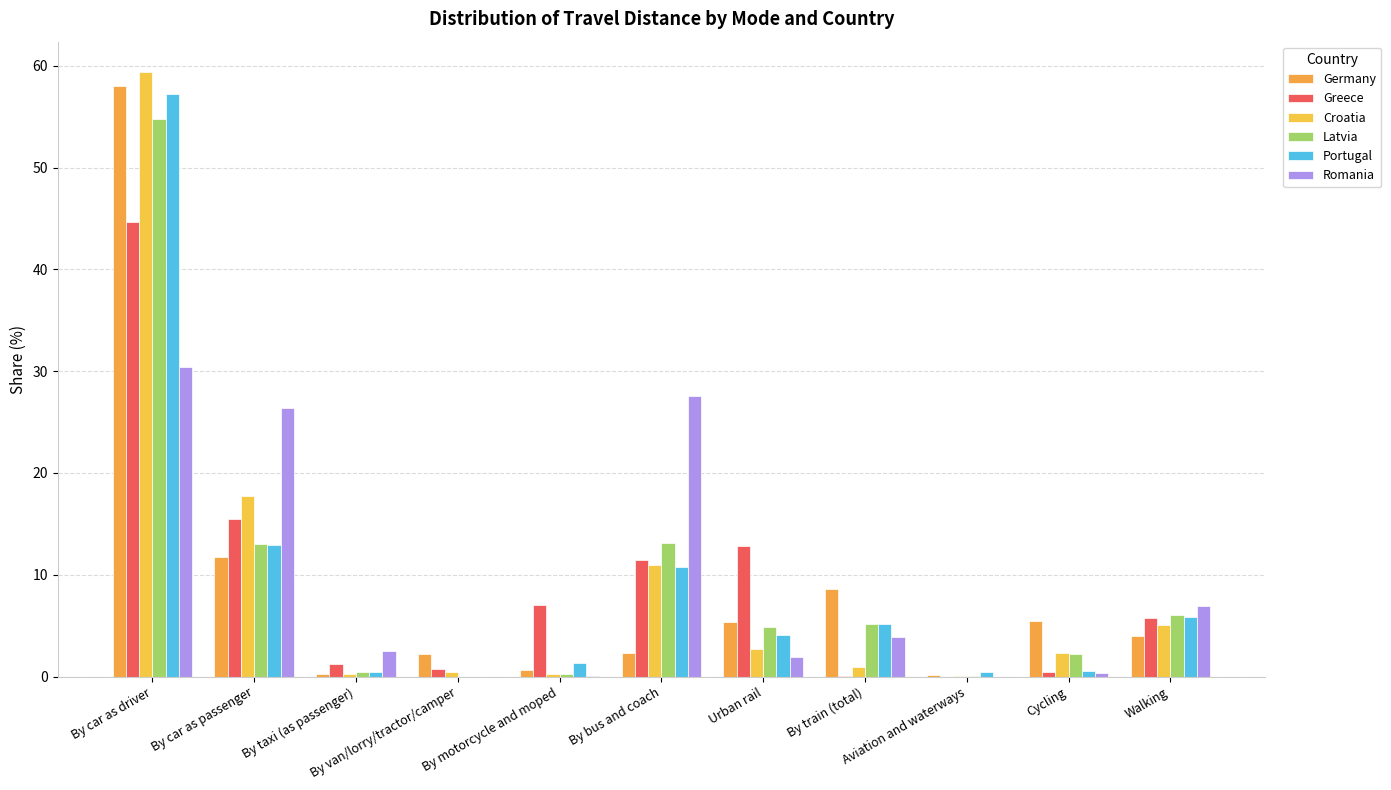

Are the bars horizontal?

No